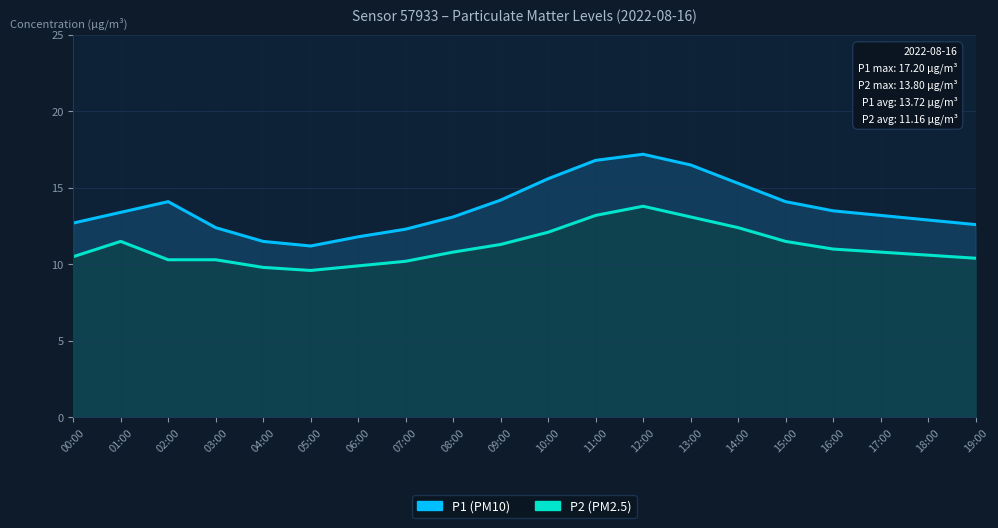

How many interior local valleys does the P1 (PM10) series have?

1